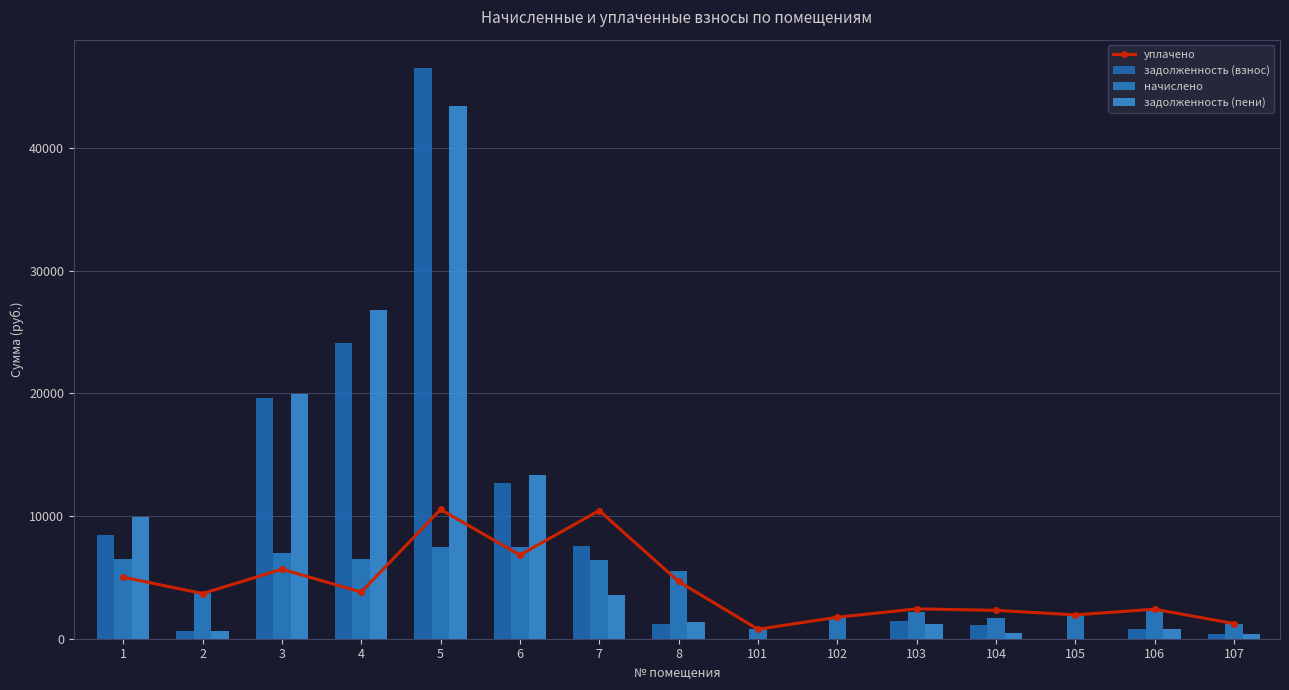

Where is уплачено nearest to the value 5651?

3